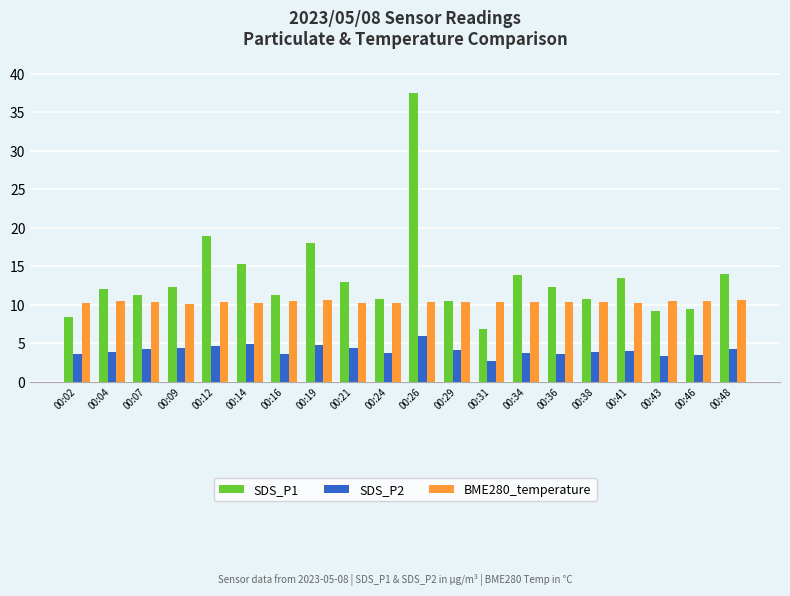

What is the sum of all SDS_P2 values?

80.7